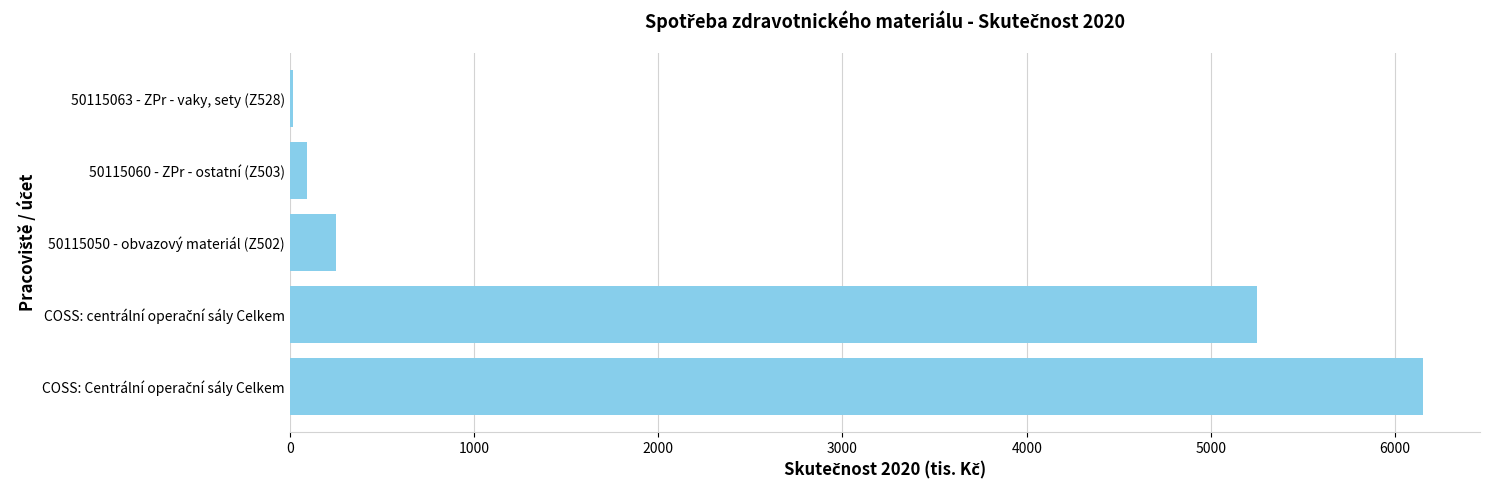

Are the bars grouped side by side (vs. stacked)?

No